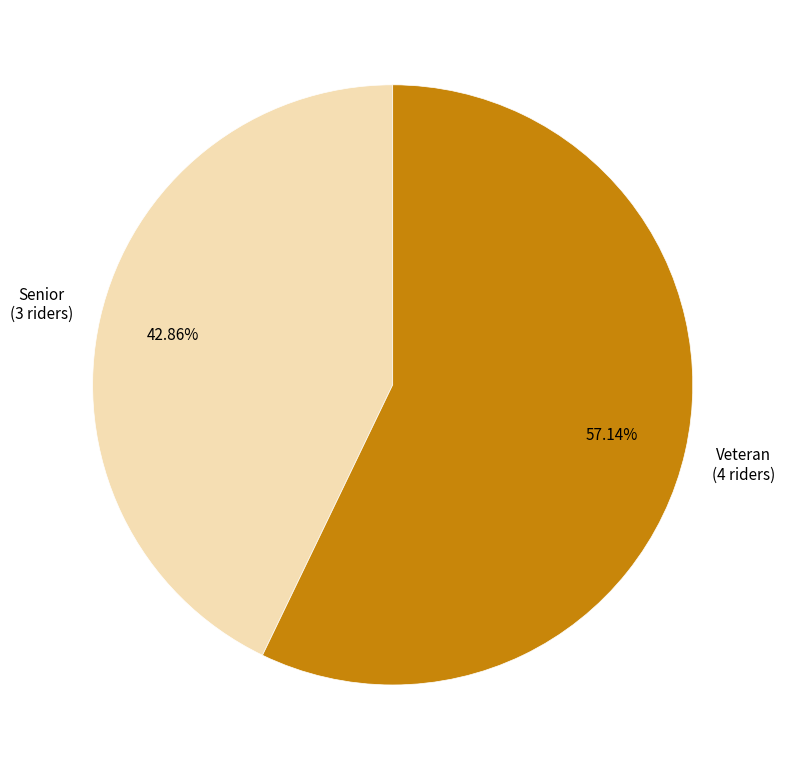

To the nearest percent, what is the average slice percentage?

50%